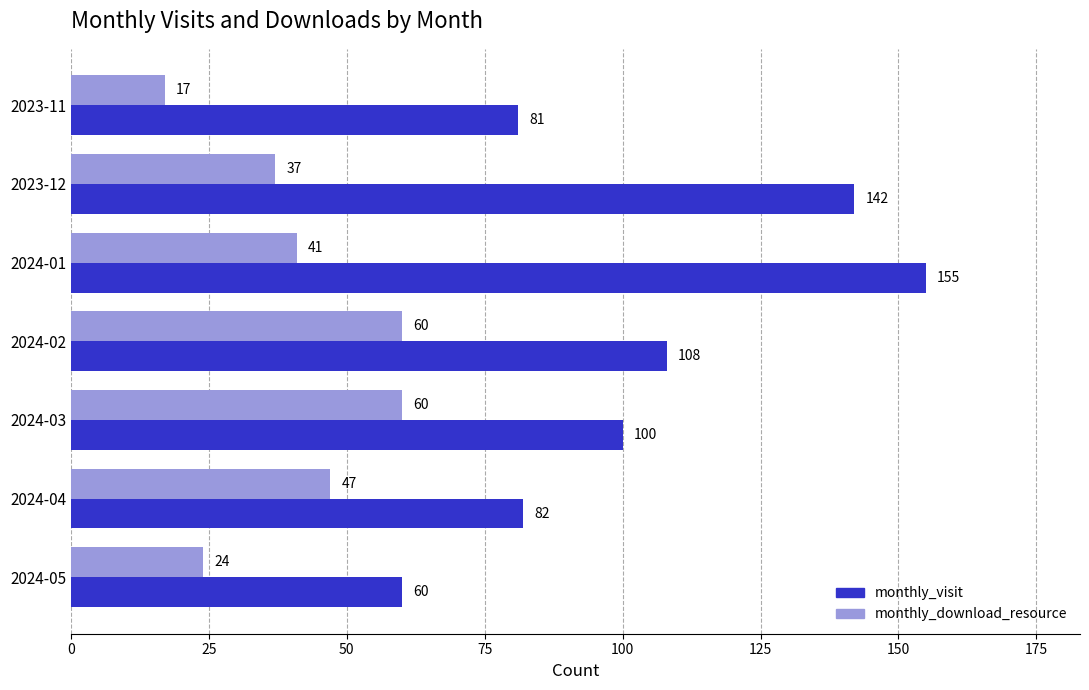

Which category has the highest value across all series?

2024-01